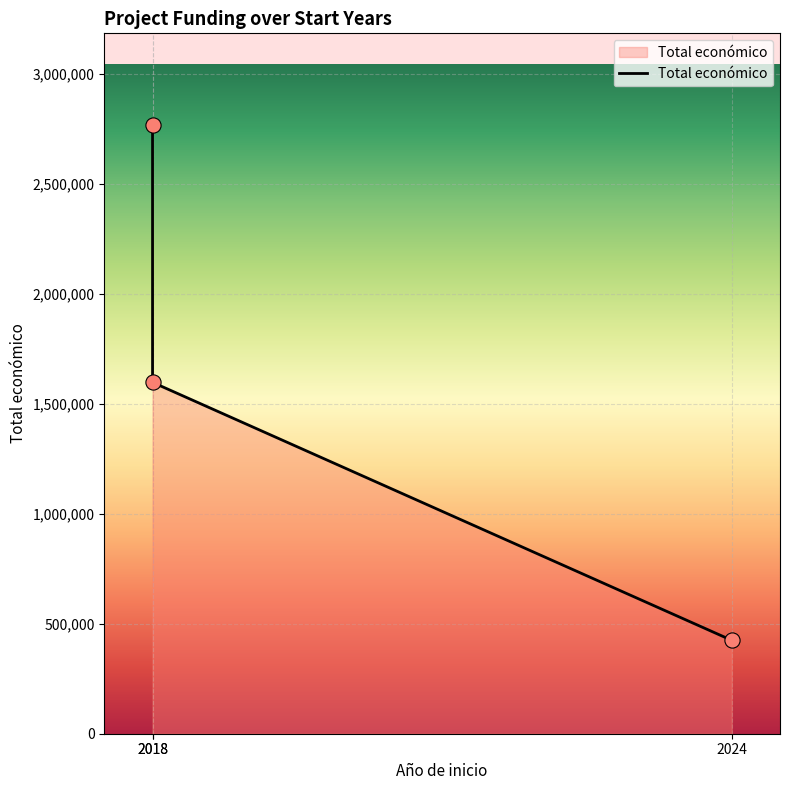

Between 2018 and 2018, which is larger?

2018